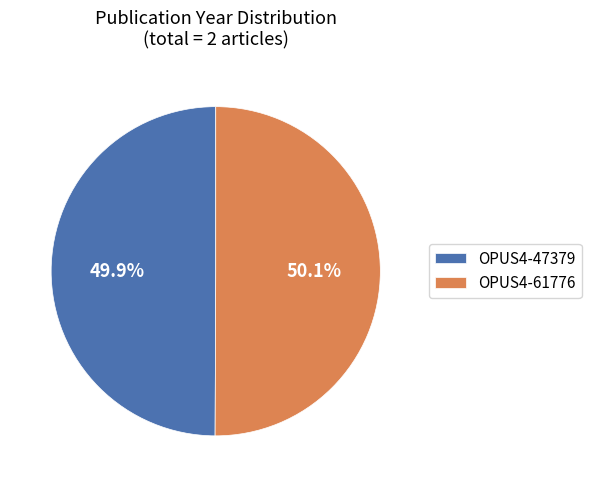

Combined, what portion of the pie is OPUS4-47379 and OPUS4-61776?

100.0%